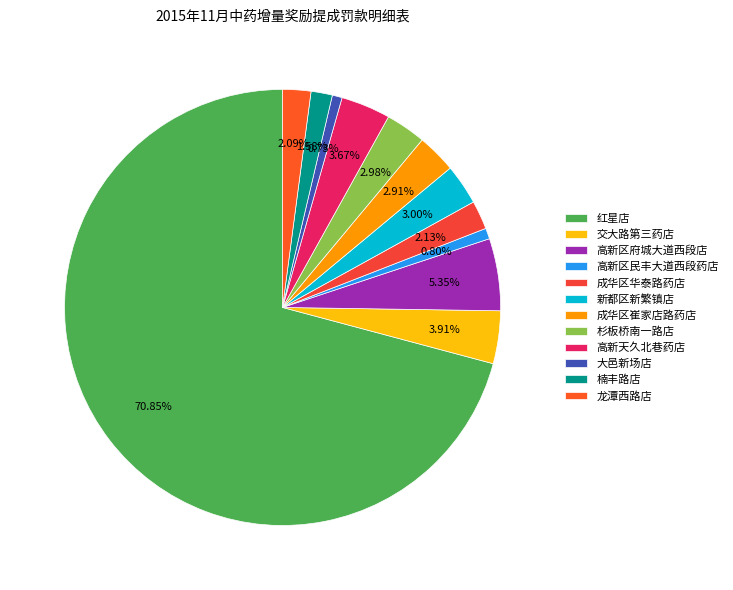

How many segments does this pie chart have?

12